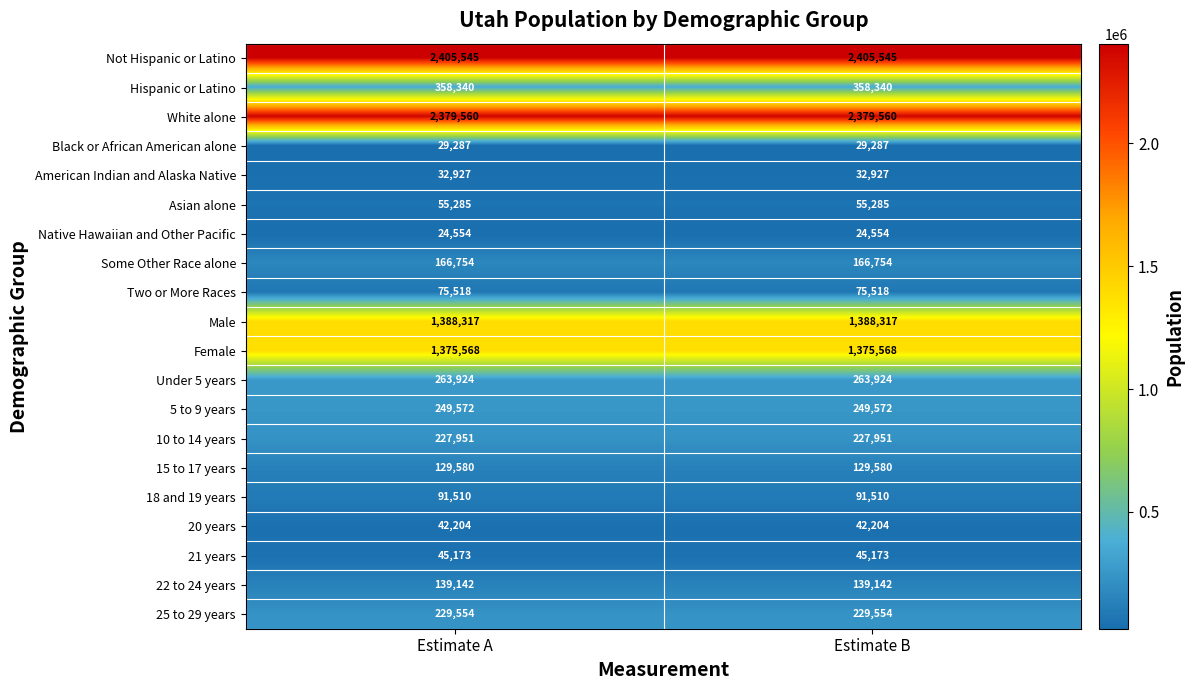

What is the difference between the highest and lowest values at Estimate A?

2380991